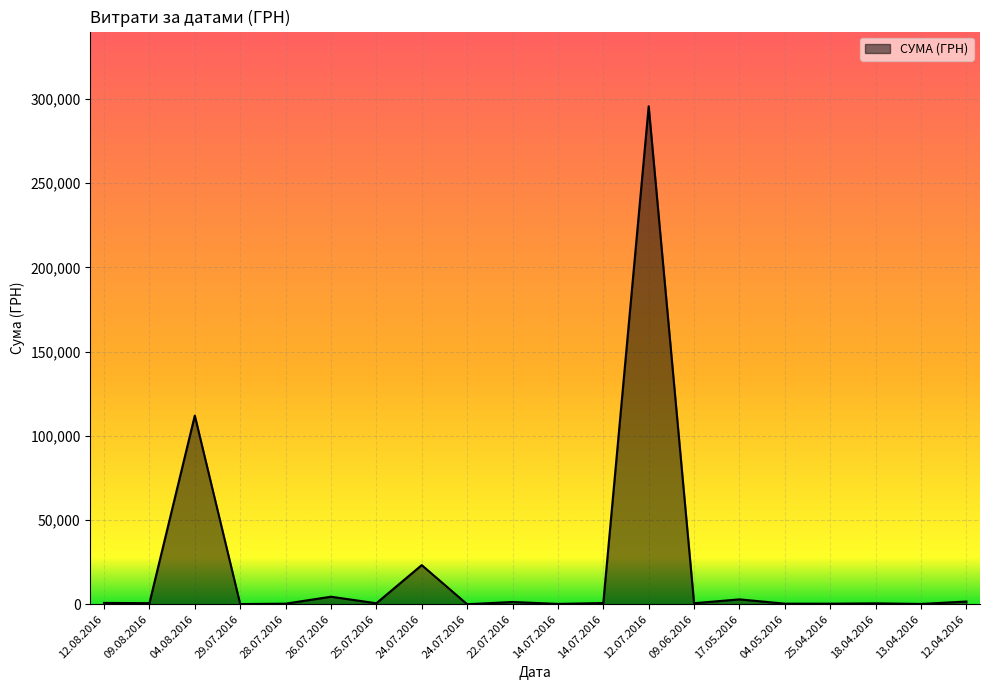

Does the chart display data point markers on the line(s)?

No